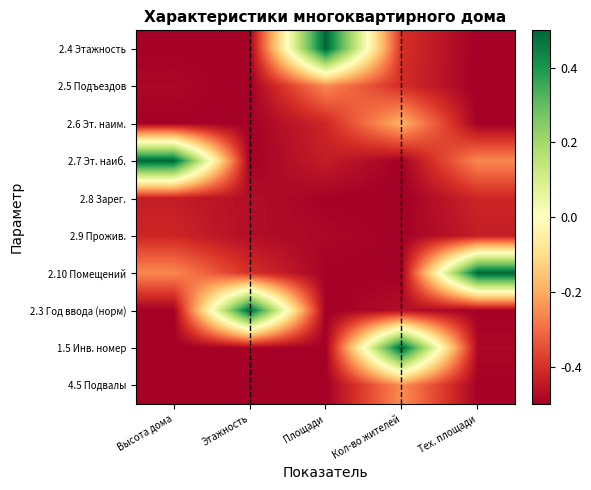

Which category has the highest value across all series?

Площади